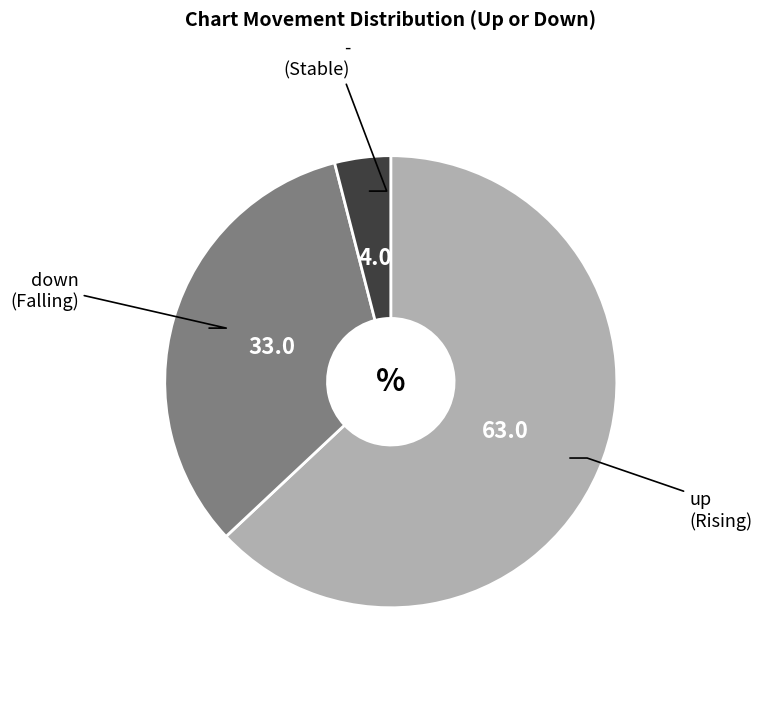

Is there any slice that represents more than half of the pie?

Yes